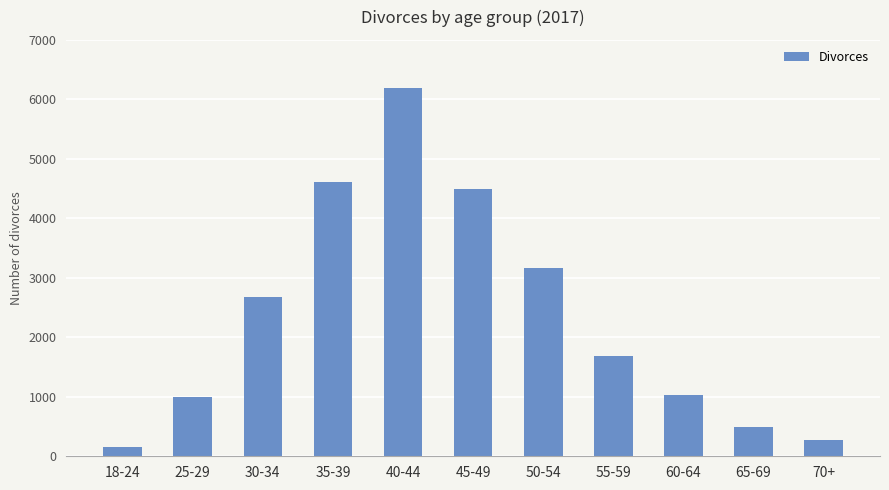

Read the value at 35-39.

4606